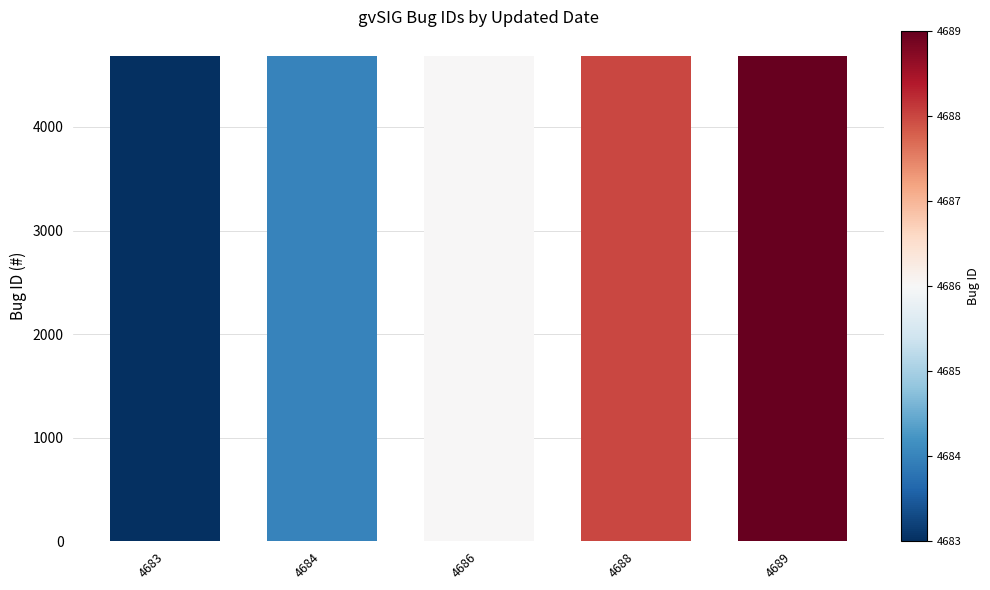

How many values are below 4686?

2